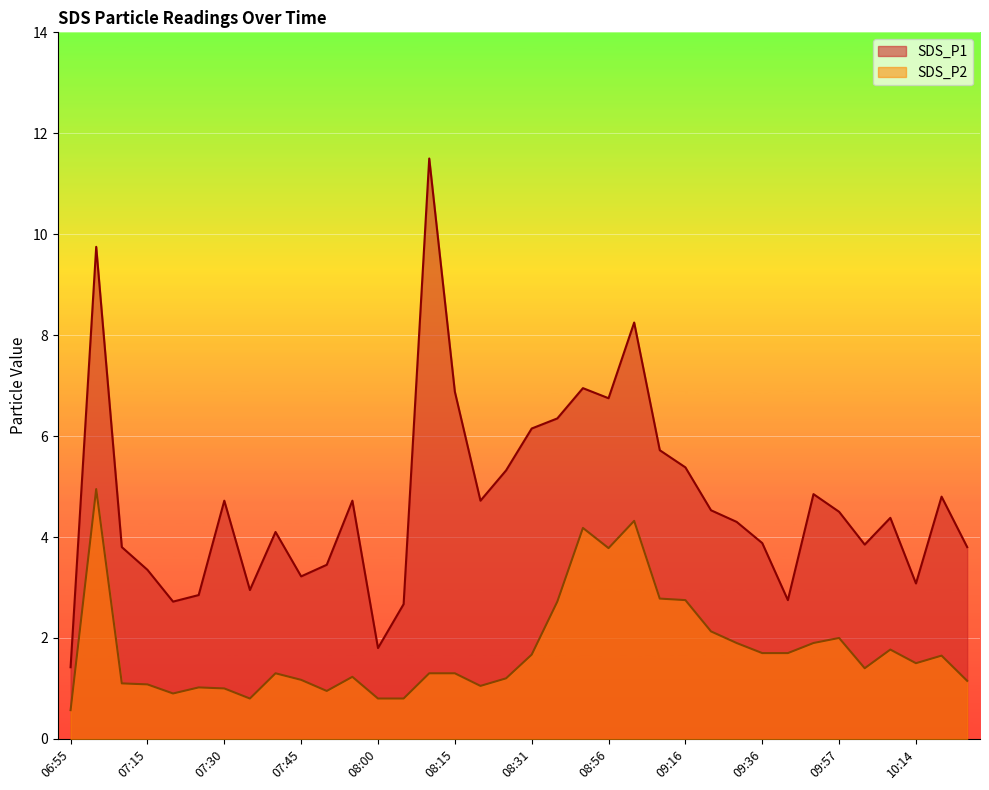

At which category is the sum across all series the highest?

07:05